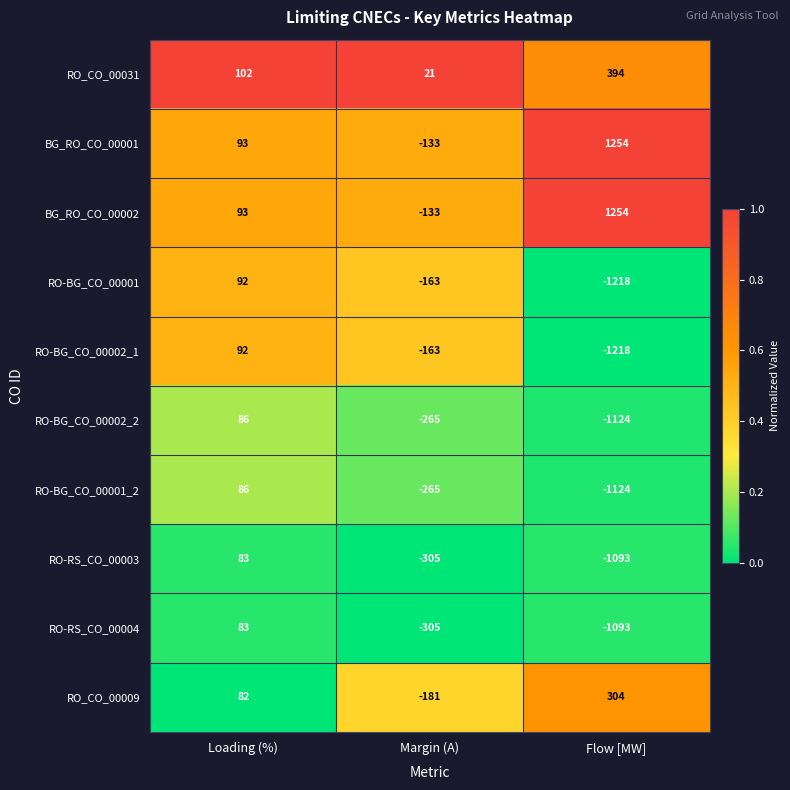

True or false: BG_RO_CO_00002 has a value of 1254 at Flow [MW].

True